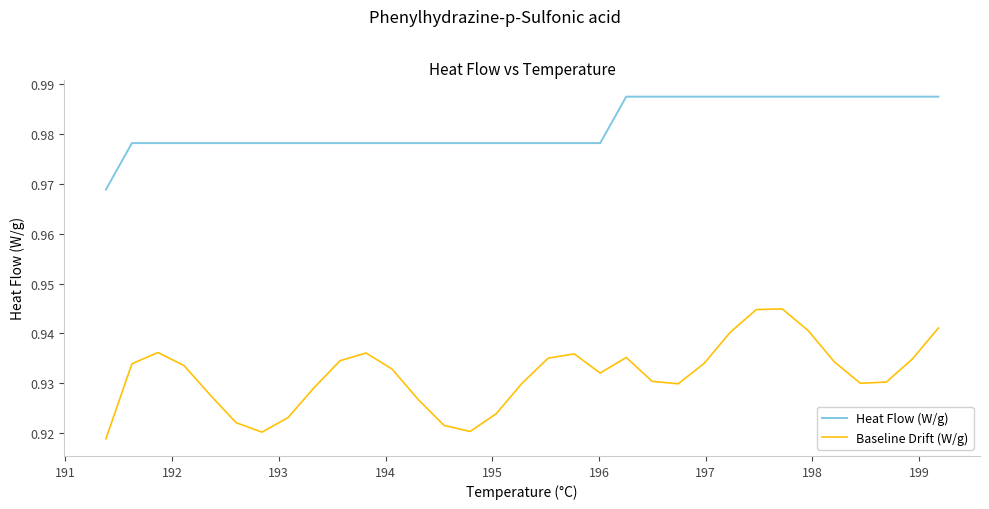

Which series has the largest total across all categories?

Heat Flow (W/g)